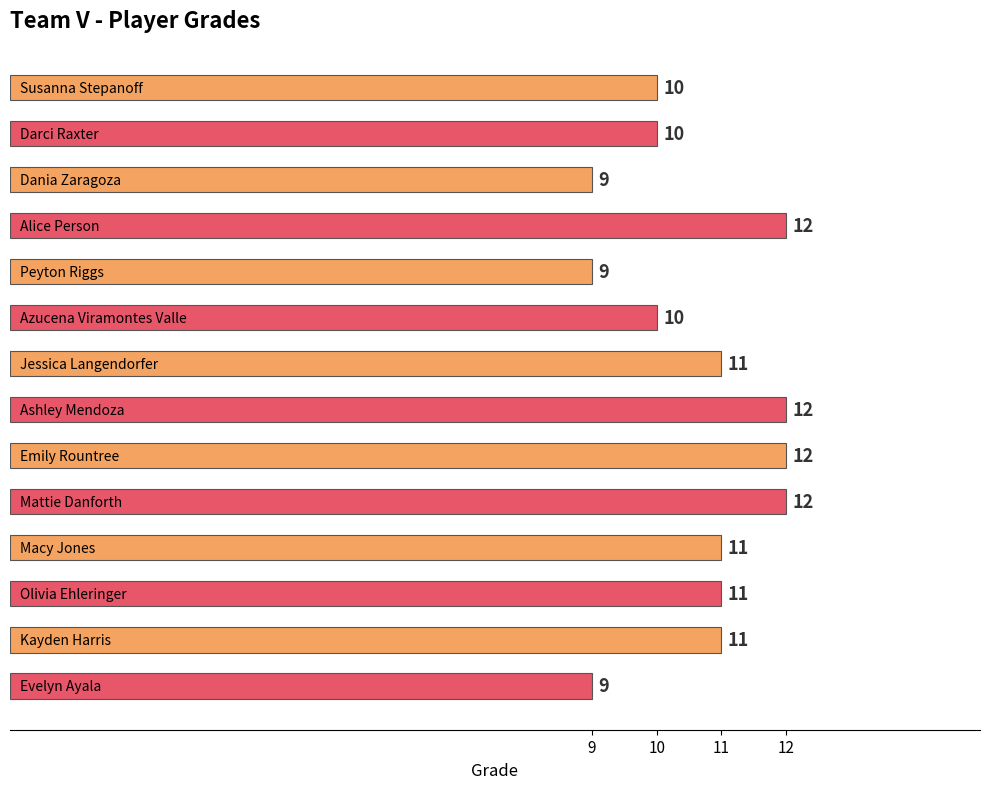

How many data points are less than 11?

6